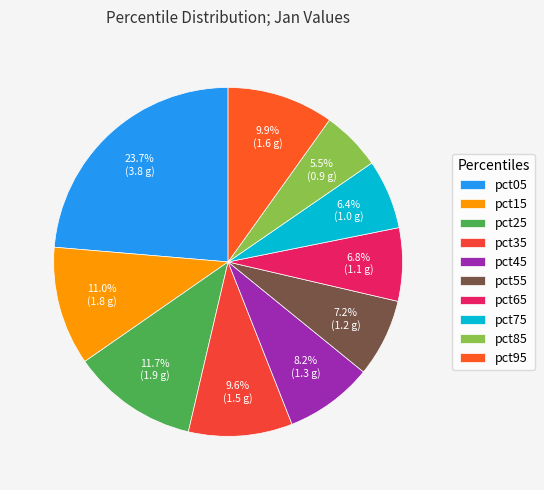

How many segments does this pie chart have?

10